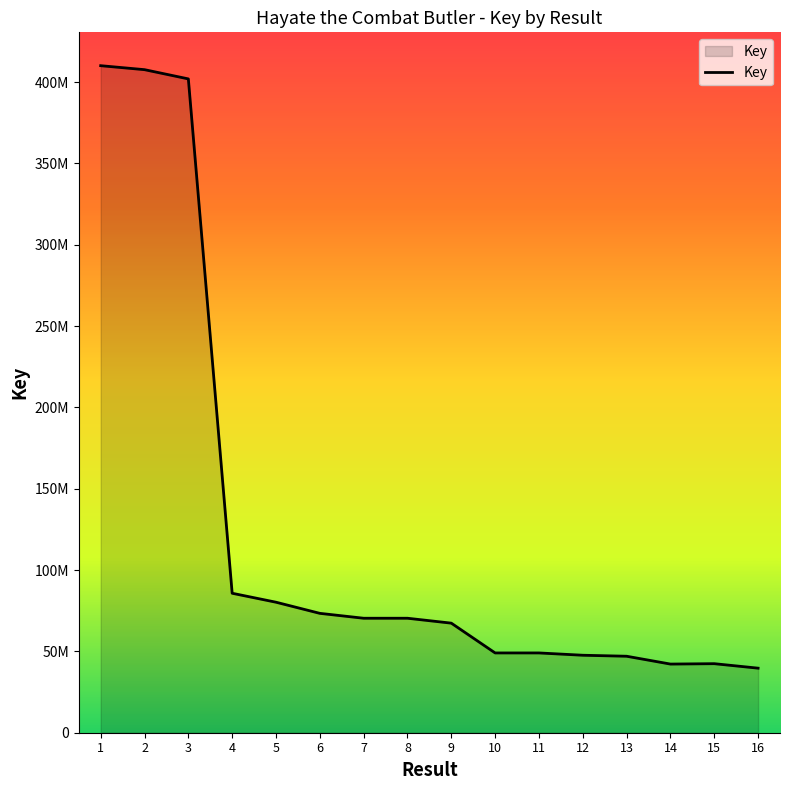

What is the value of the 7th point from the left?

70383789